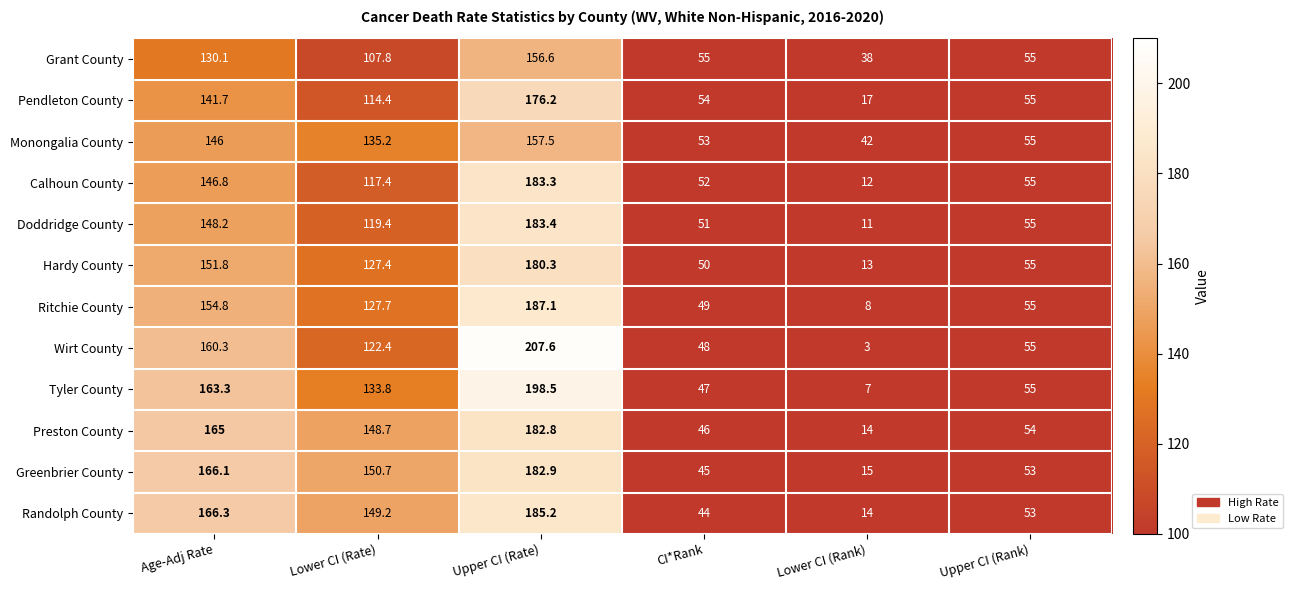

Where does the Calhoun County series first go above 117?

Age-Adj Rate